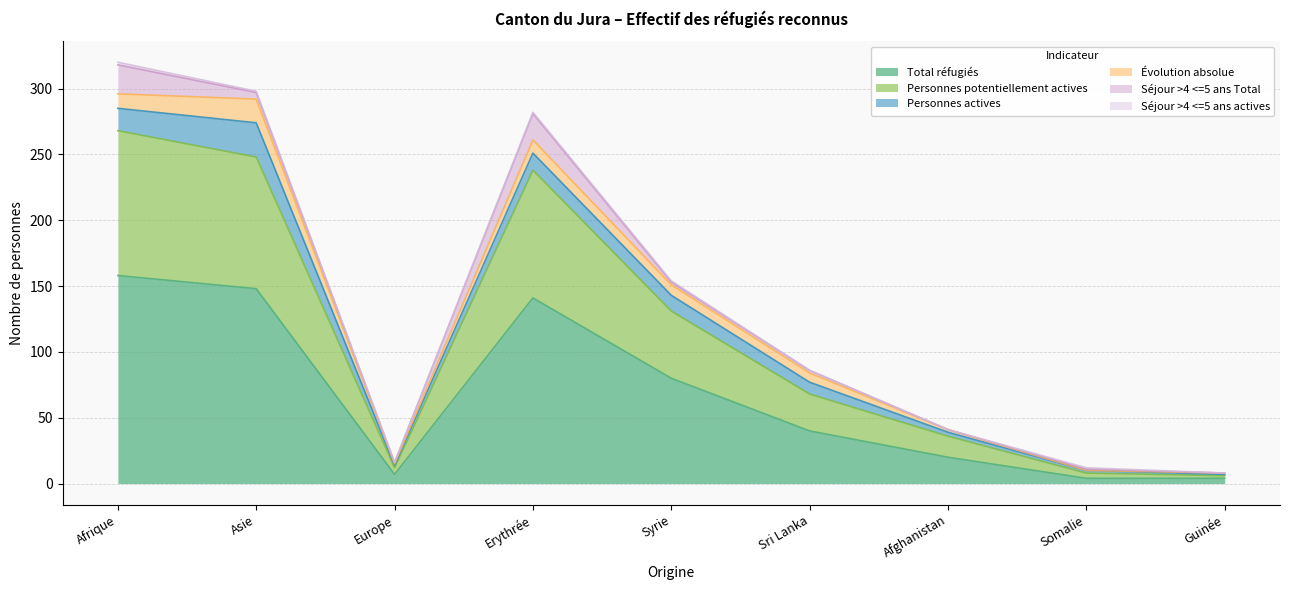

At which category does Total réfugiés reach its first local valley?

Europe